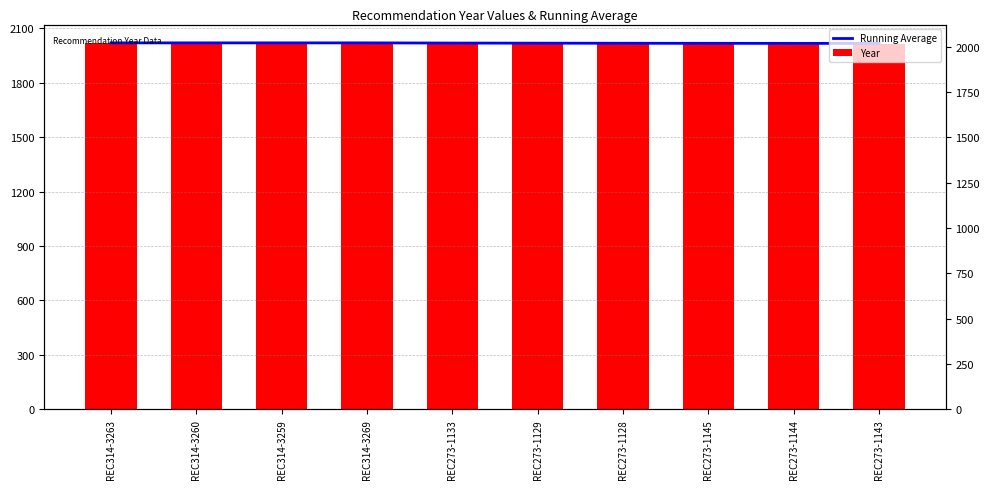

Are the bars horizontal?

No